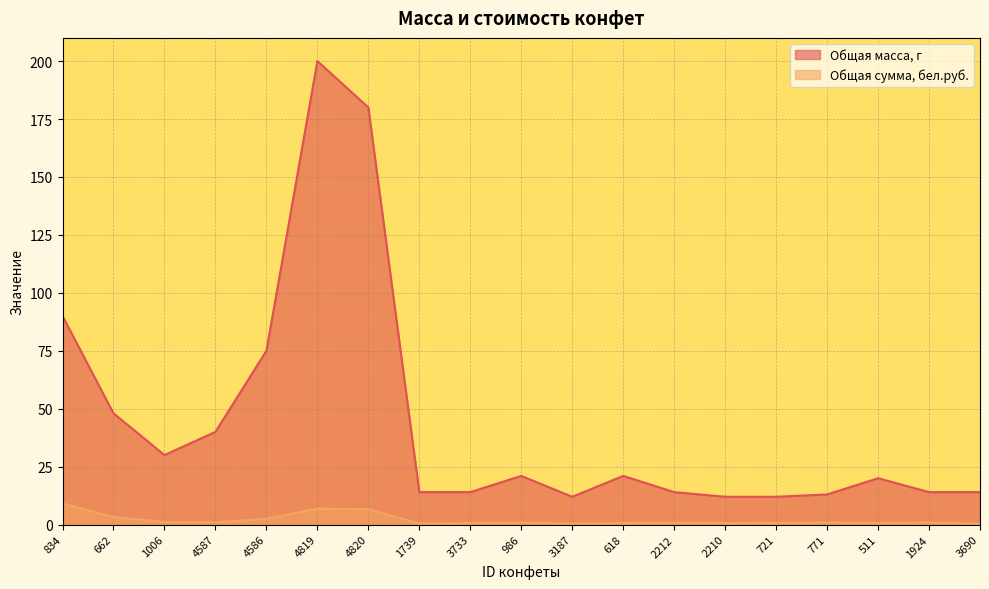

At which label does Общая масса, г first exceed 20?

834